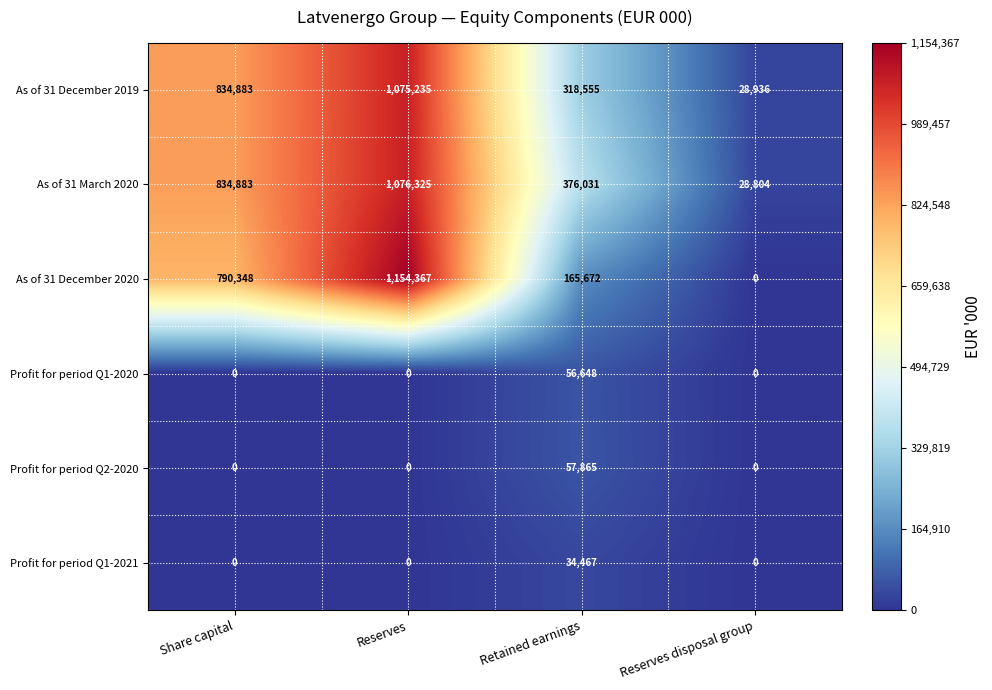

Which series has the largest range (max minus min)?

As of 31 December 2020